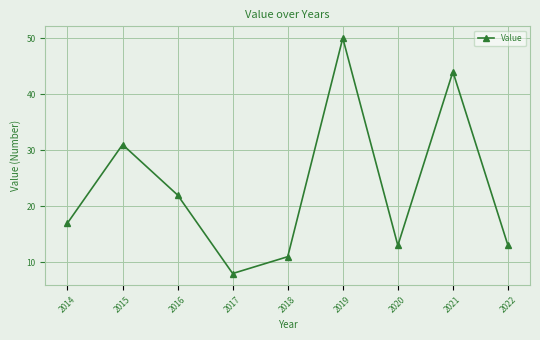

The value at 2017 is 8. True or false?

True